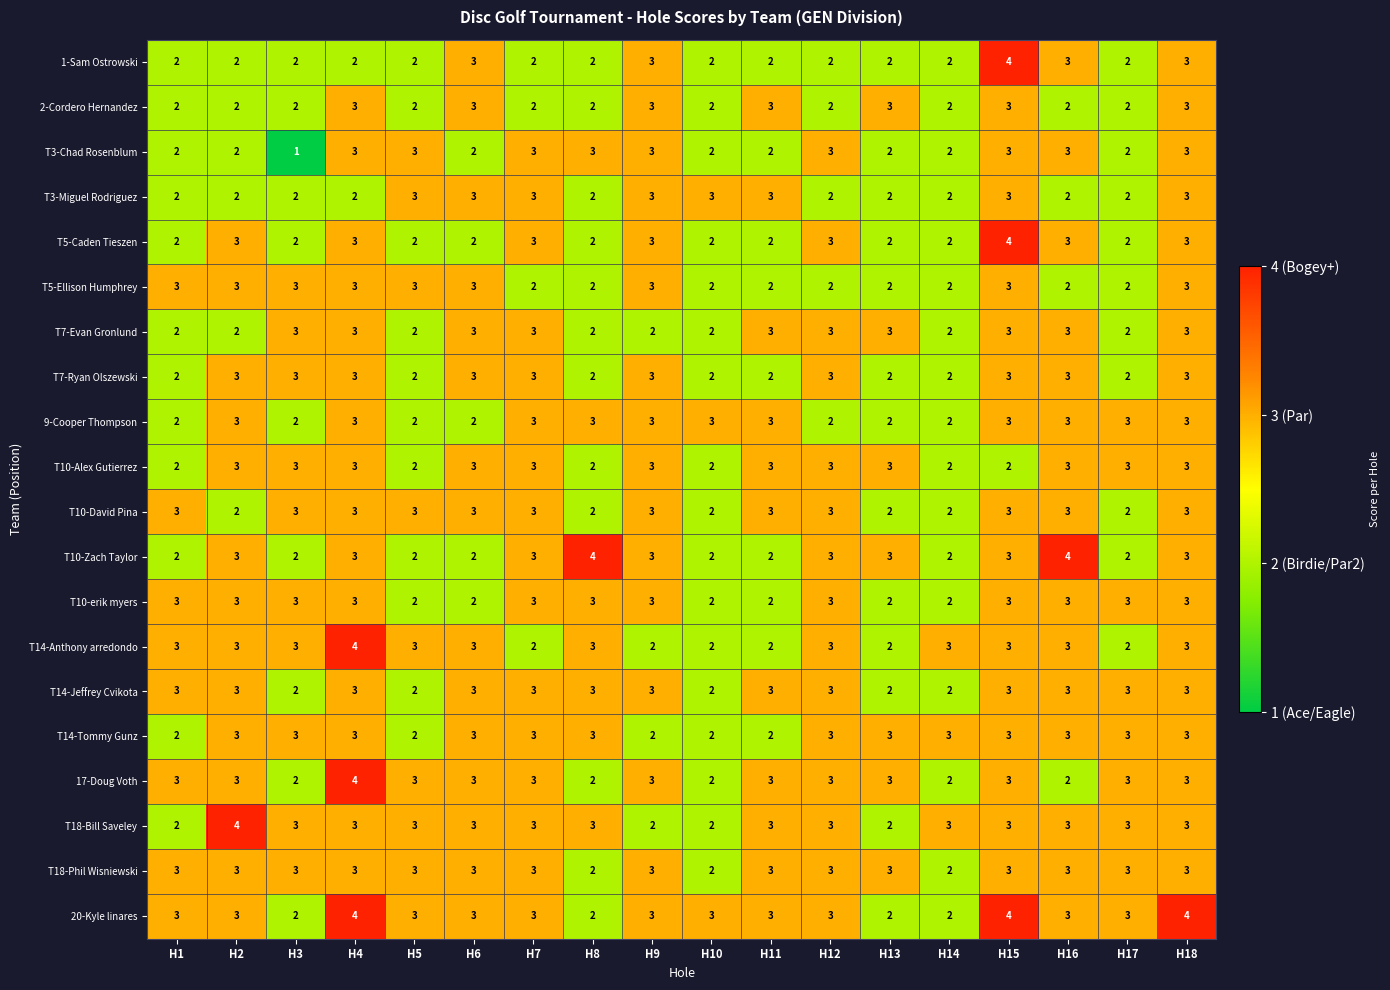

The value of T10-David Pina at H7 is 3. True or false?

True